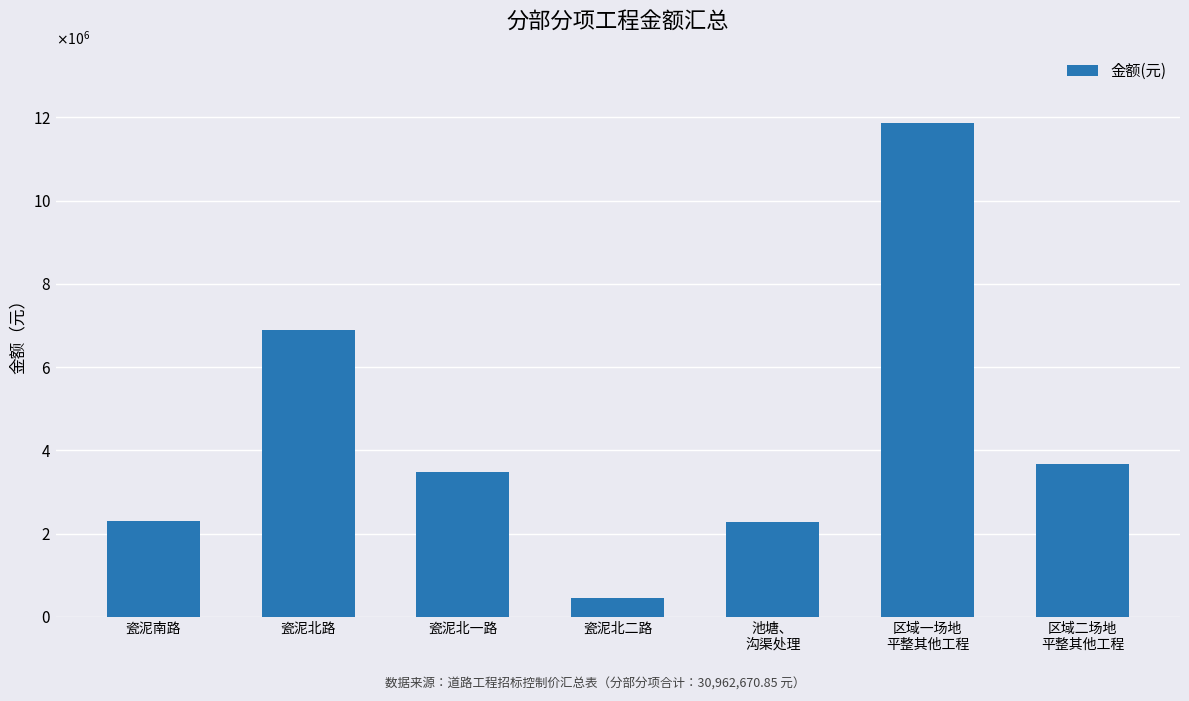

Does the chart contain any negative values?

No